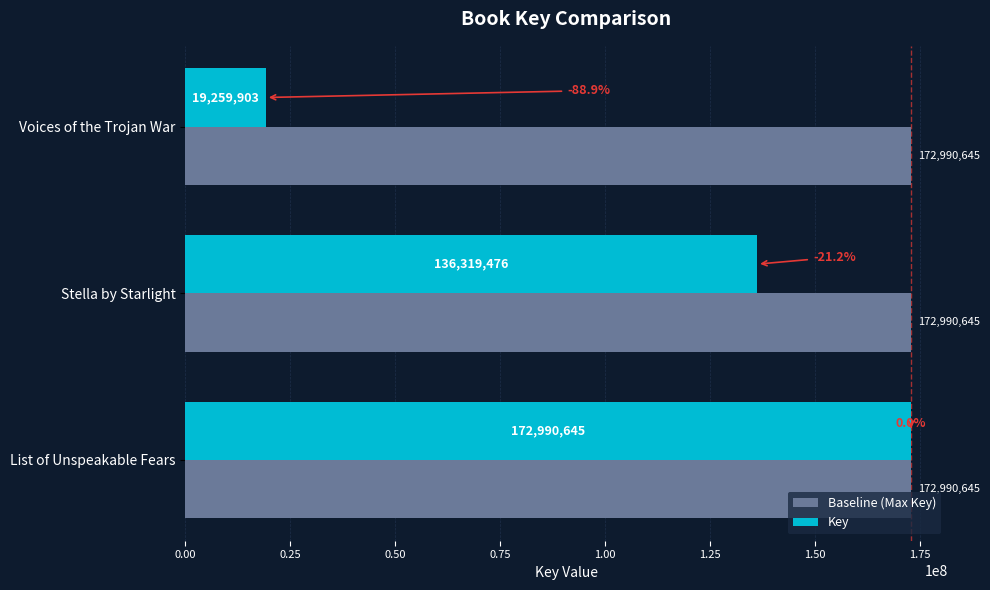

What is the sum of the Baseline (Max Key) values at List of Unspeakable Fears and Voices of the Trojan War?

345981290